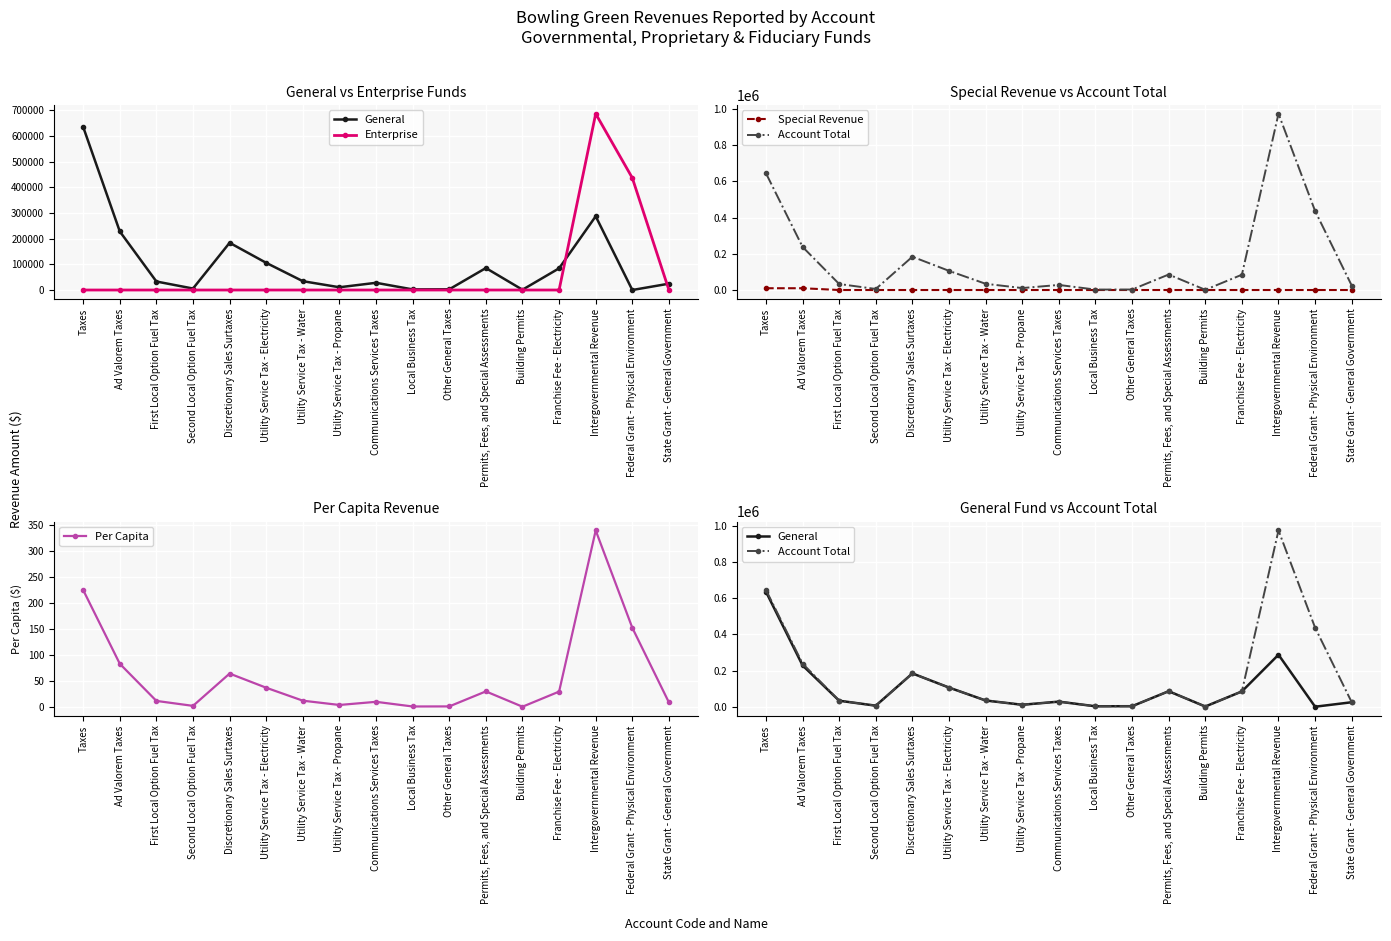

True or false: Account Total and Per Capita intersect in this chart.

False